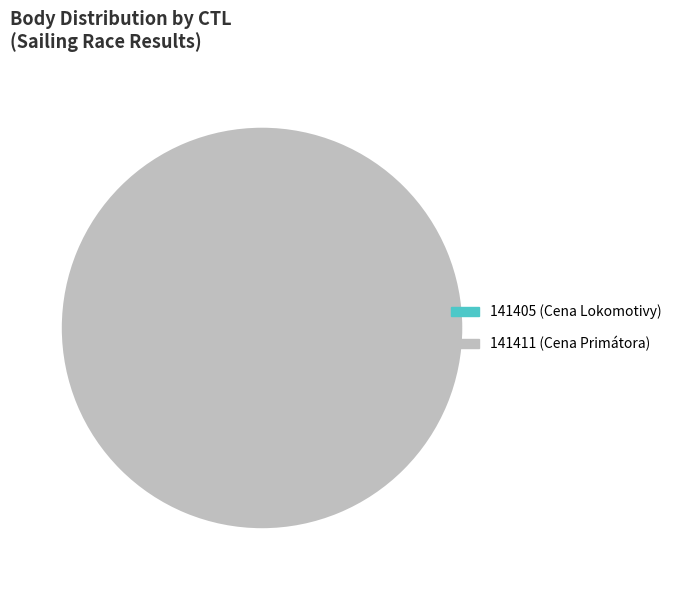

What is the smallest slice in the pie chart?

141405